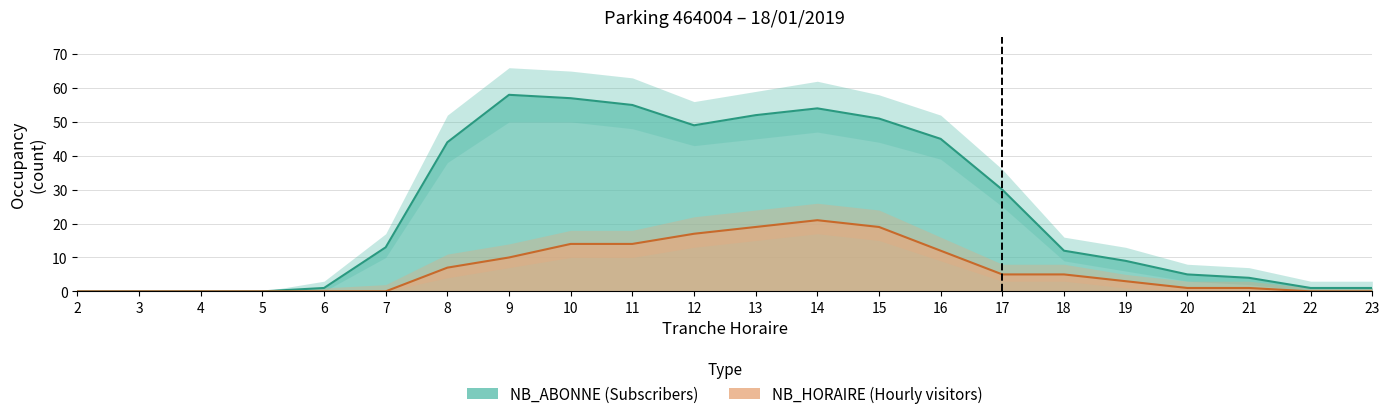

Reading left to right, transcribe all the data shown in this chart.

NB_ABONNE: 0	0	0	0	1	13	44	58	57	55	49	52	54	51	45	30	12	9	5	4	1	1
NB_HORAIRE: 0	0	0	0	0	0	7	10	14	14	17	19	21	19	12	5	5	3	1	1	0	0